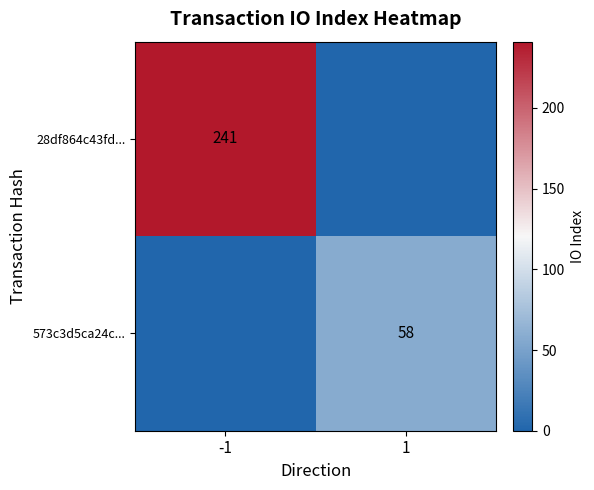

True or false: 28df864c43fd... has a value of 241 at -1.

True